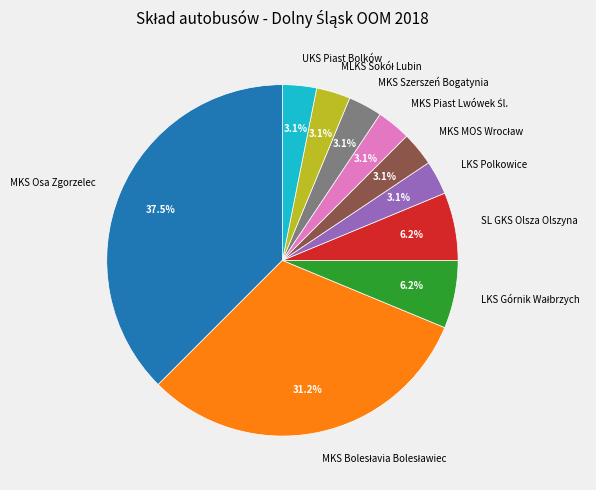

To the nearest percent, what portion does MKS Szerszeń Bogatynia represent?

3%